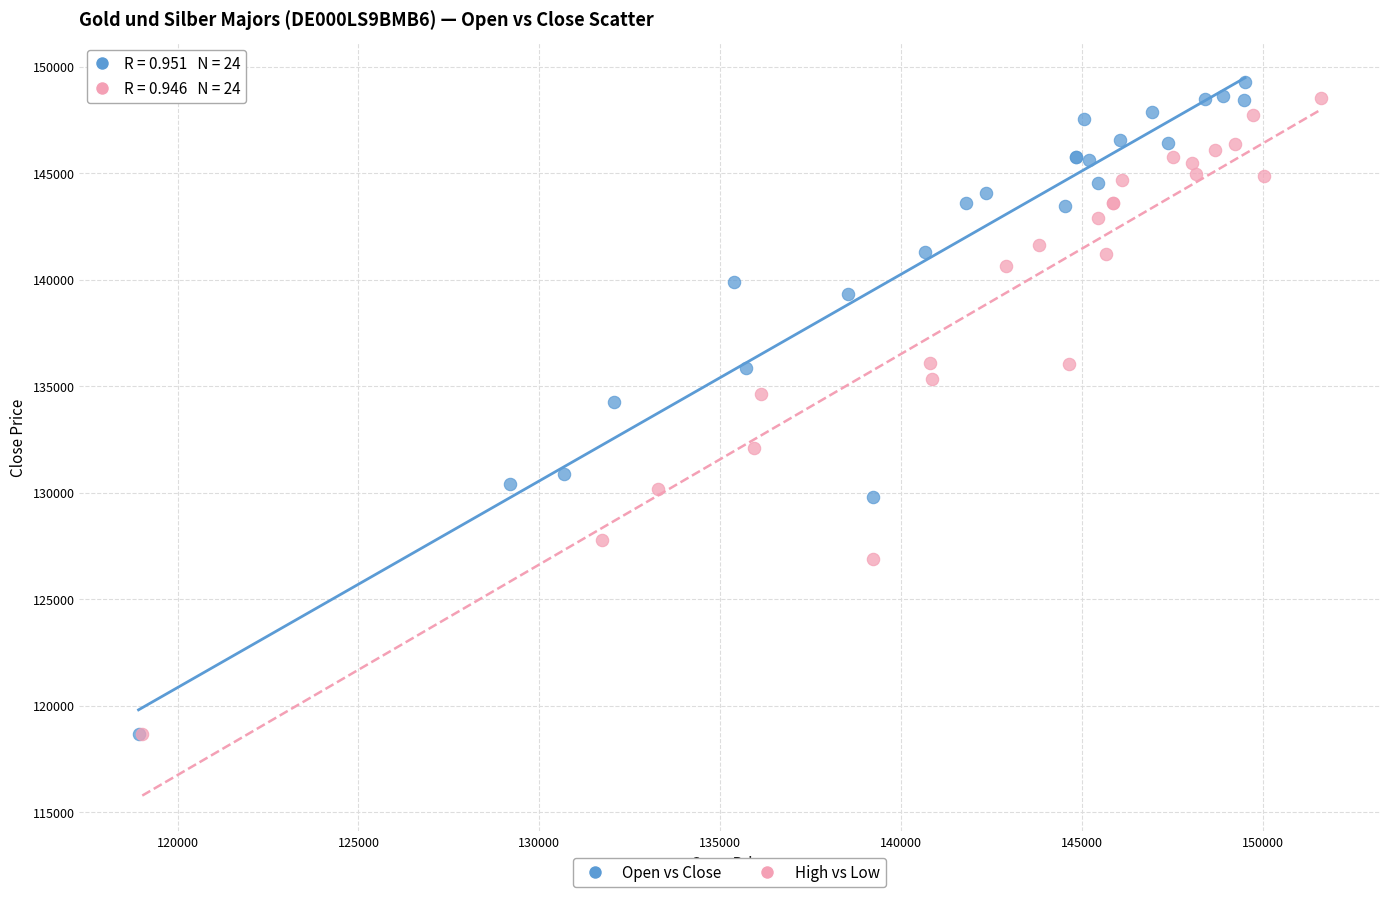

Which series has the widest spread of Y values?

Open vs Close